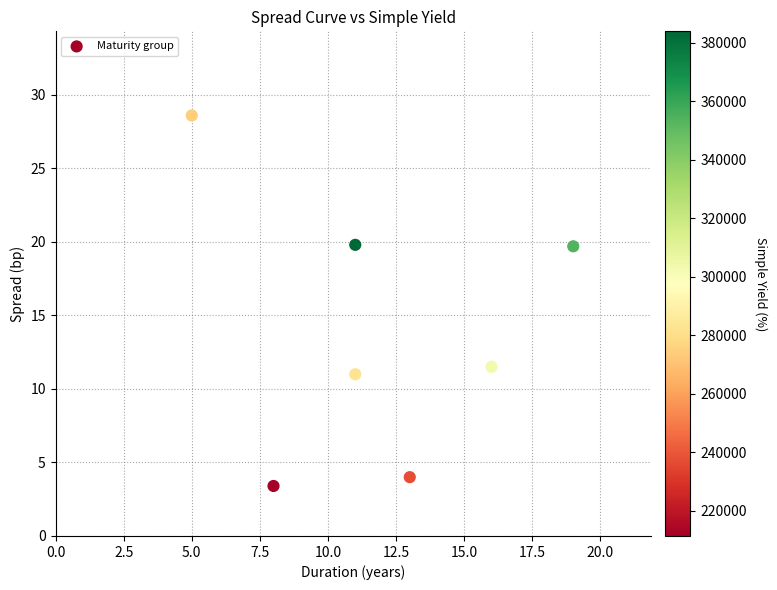

What is the average Y value?

14.0